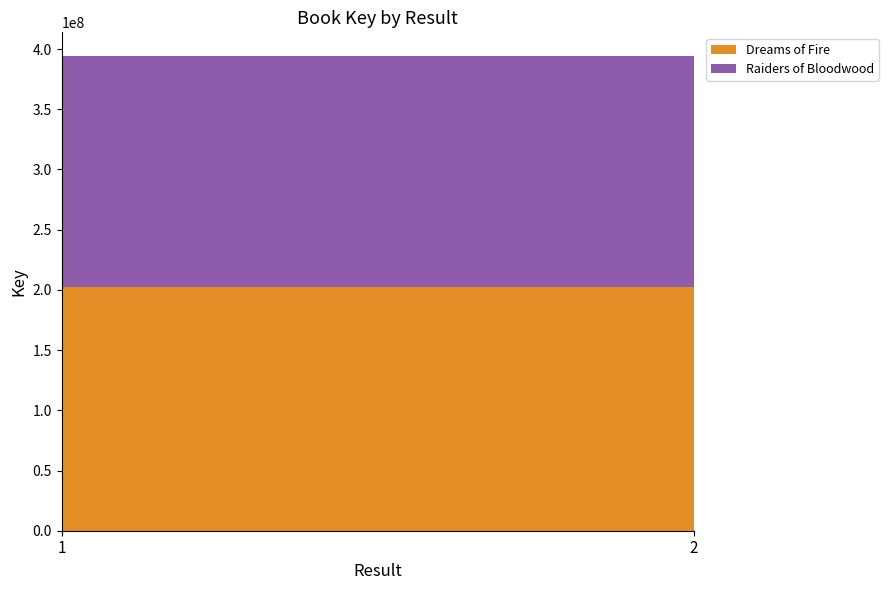

Reading right to left, what are all the values shown in this chart?

Dreams of Fire: 2=202135918	1=202135918
Raiders of Bloodwood: 2=192034524	1=192034524